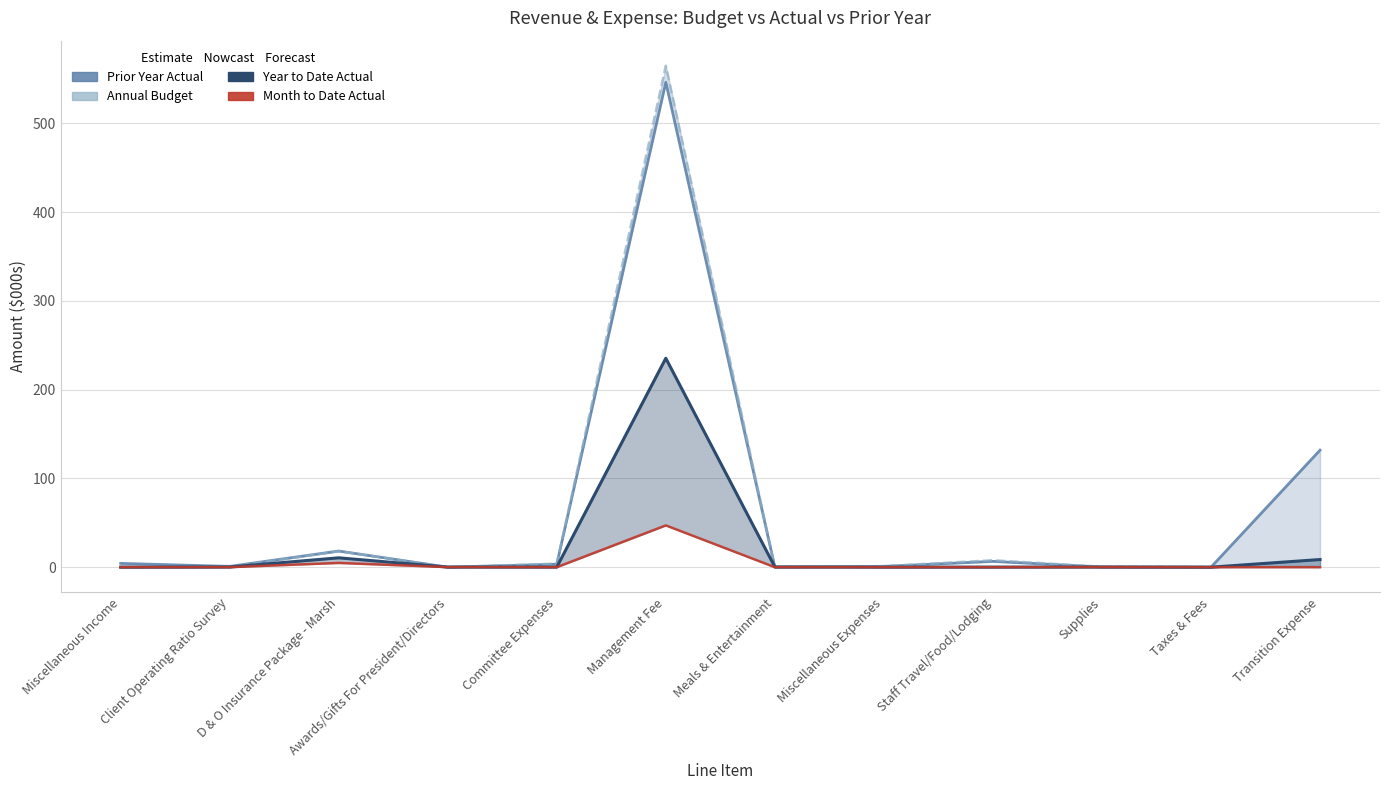

What is the greatest value displayed?

565.0